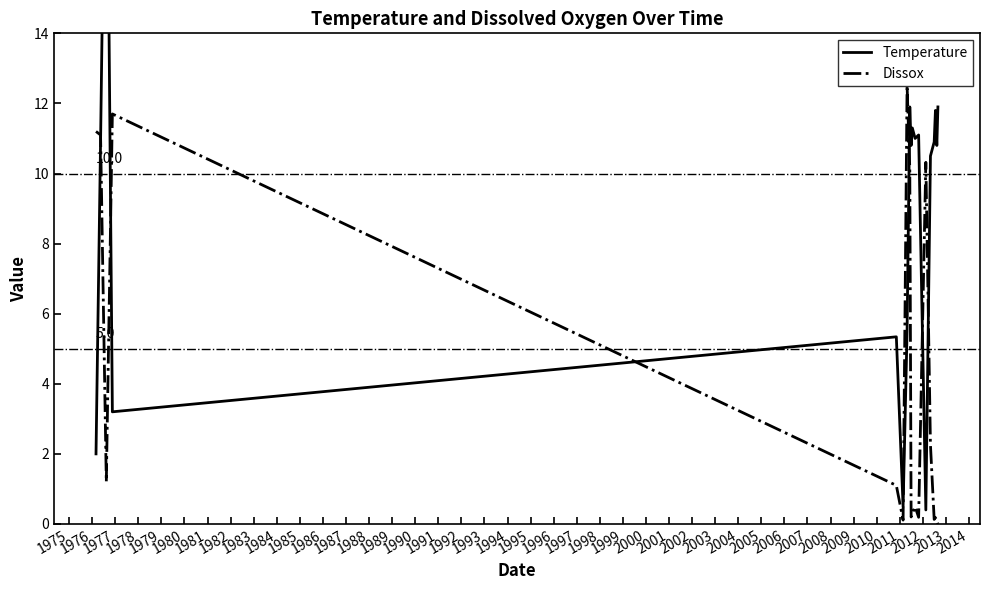

How many values in the Temperature series are below 10?

6